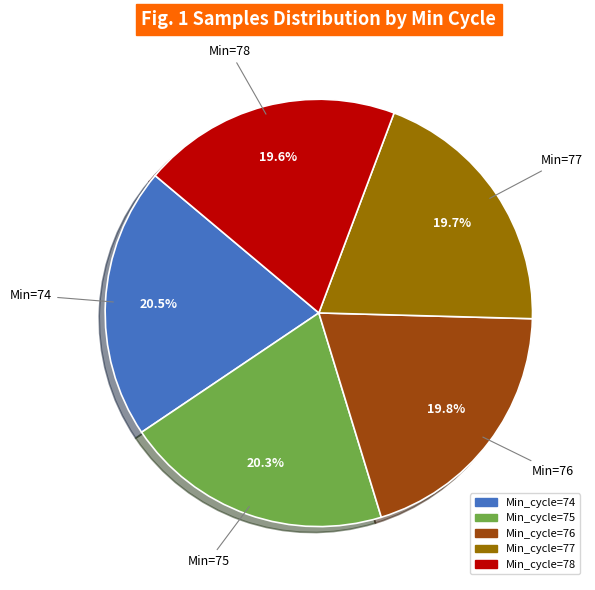

Is there a majority slice in this chart?

No